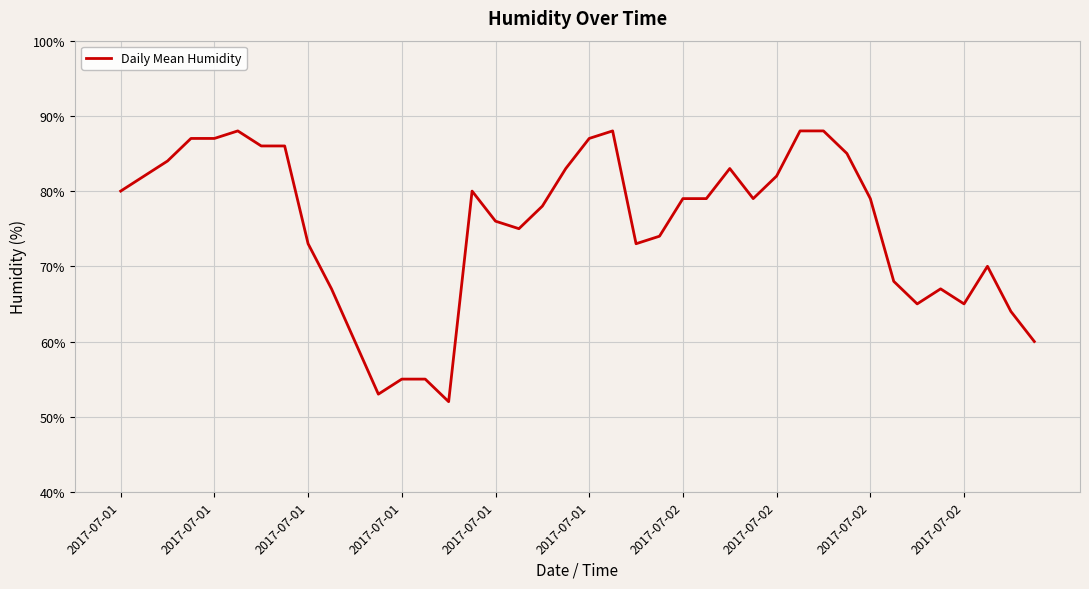

What is the maximum value shown in the chart?

88